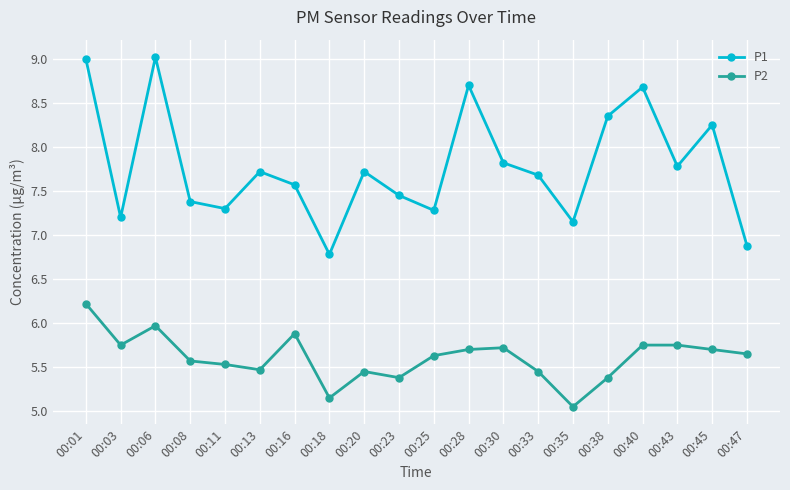

What is the spread (max minus min) of values at 00:33?

2.2